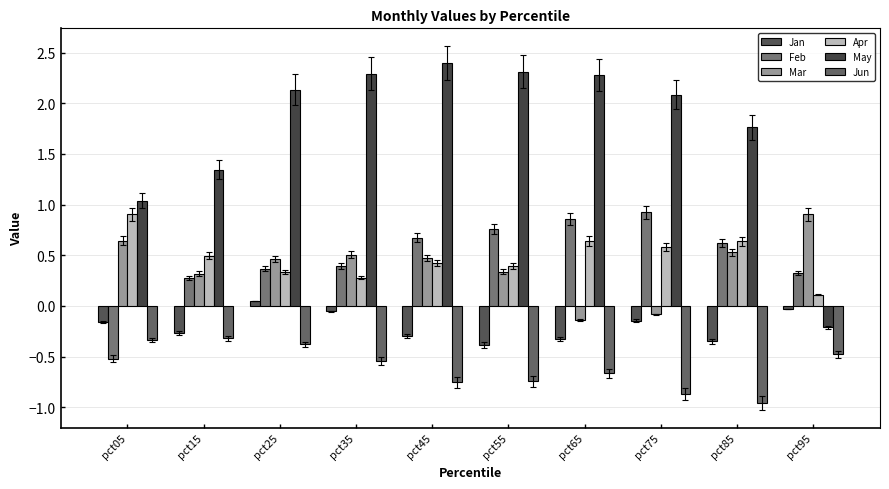

How many groups of bars are there?

10